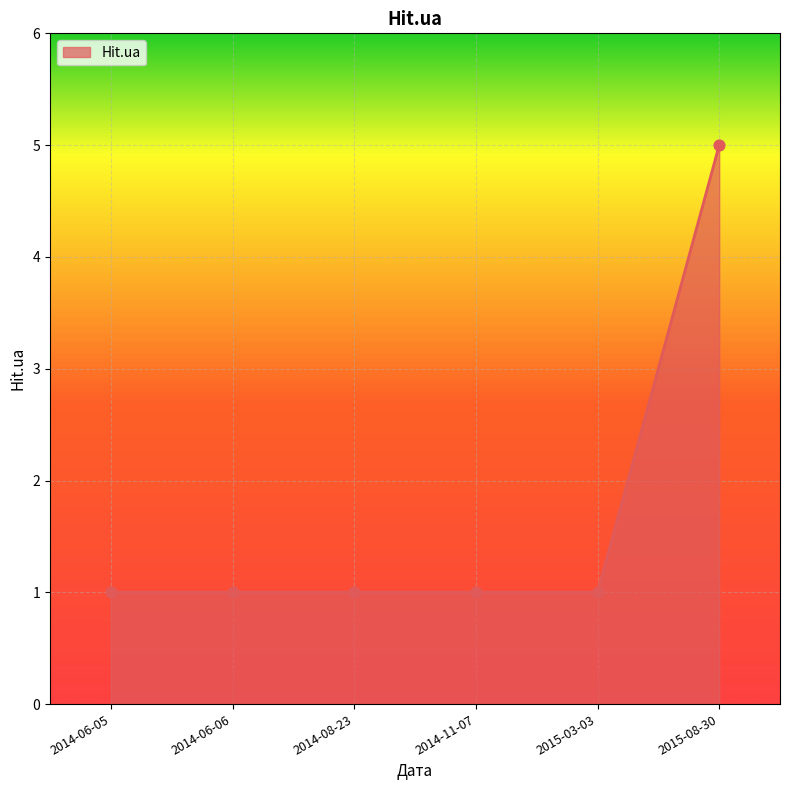

What is the change in value from 2014-11-07 to 2015-08-30?

+4